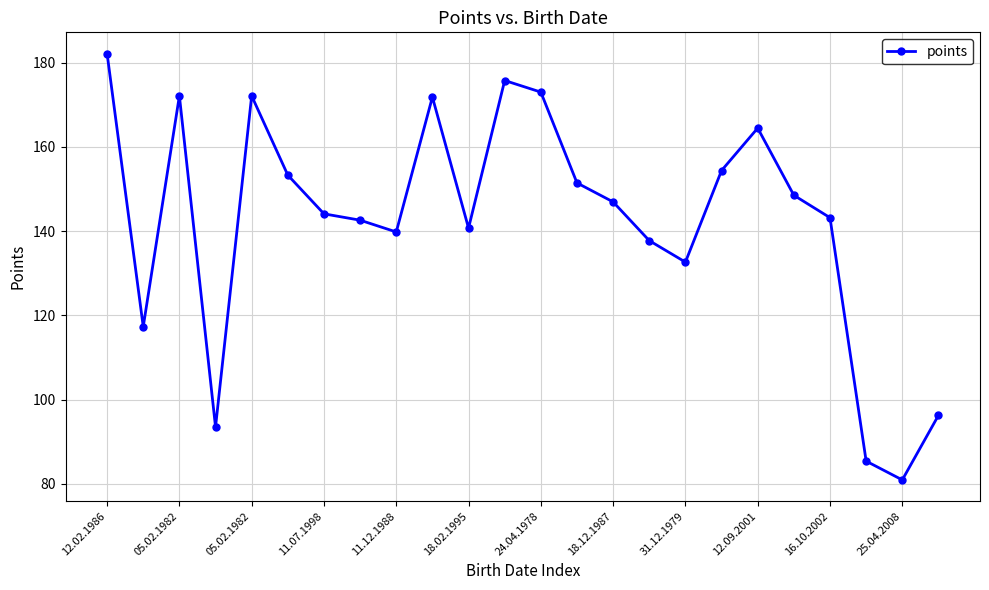

What is the value of the 8th point from the left?

142.6